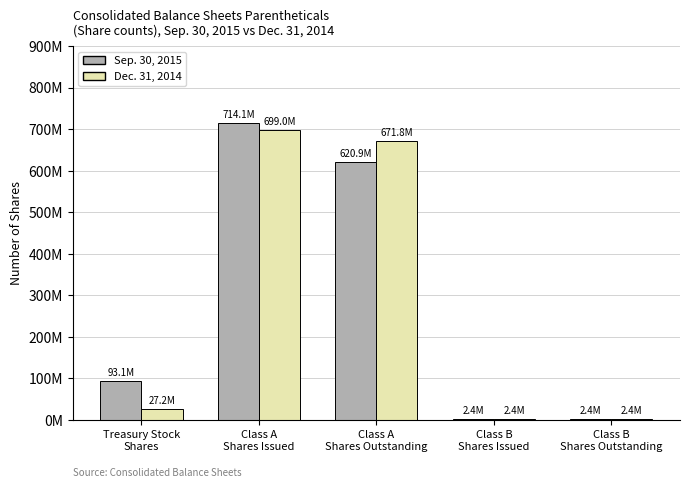

The value of Sep. 30, 2015 at Class B
Shares Issued is 3584022. True or false?

False